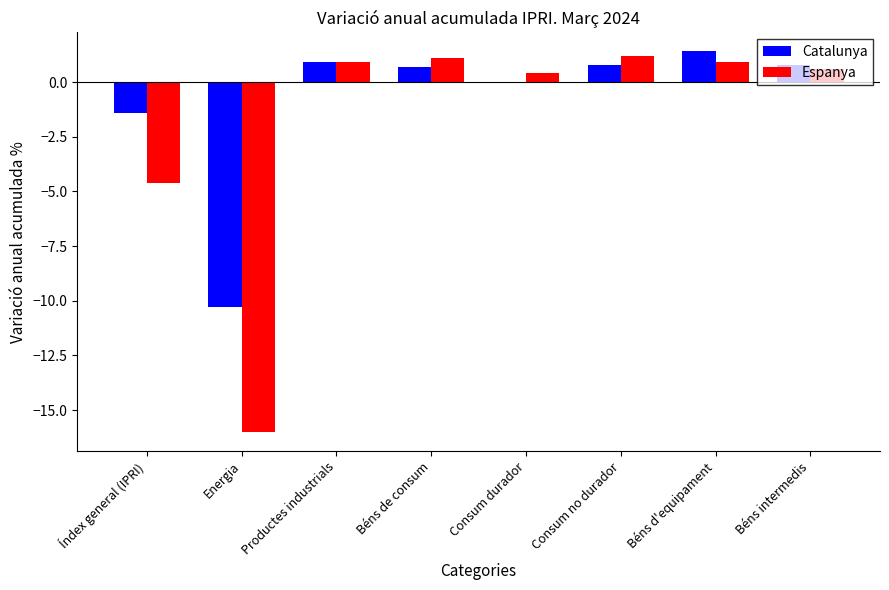

True or false: Espanya has a value of -10.9 at Energia.

False